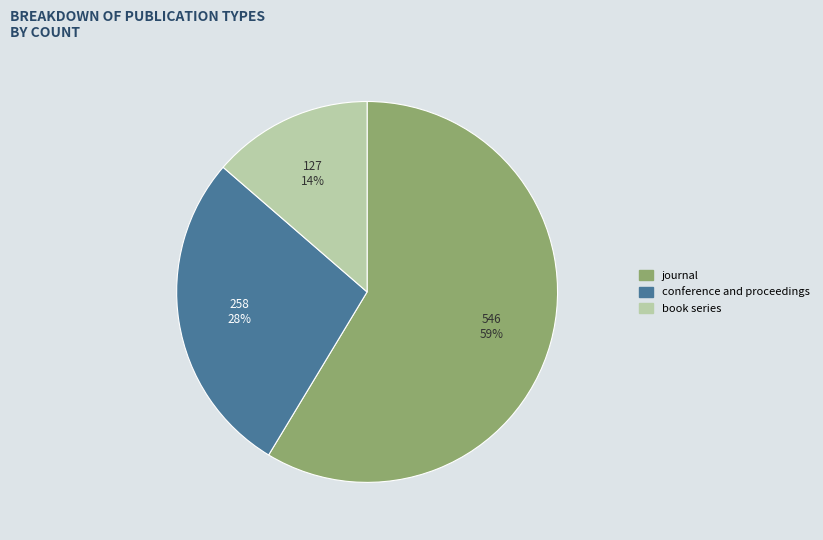

Does journal represent more than half of the total?

Yes